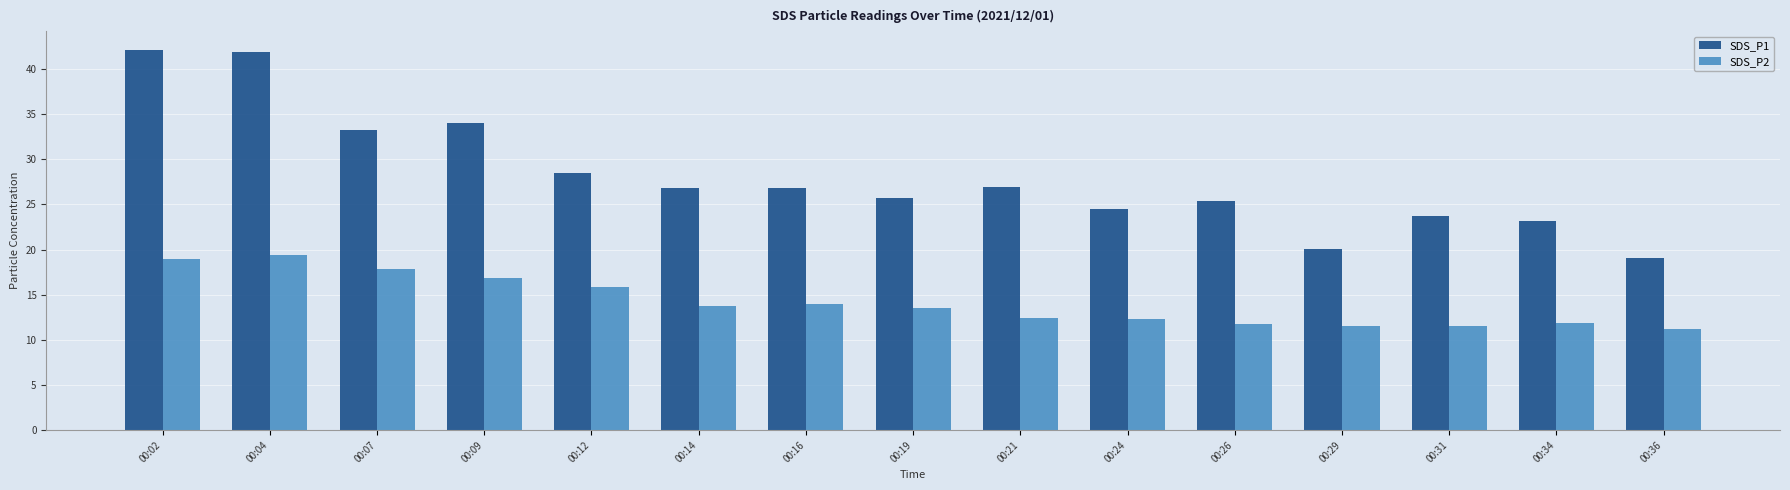

What is the spread (max minus min) of values at 00:26?

13.6